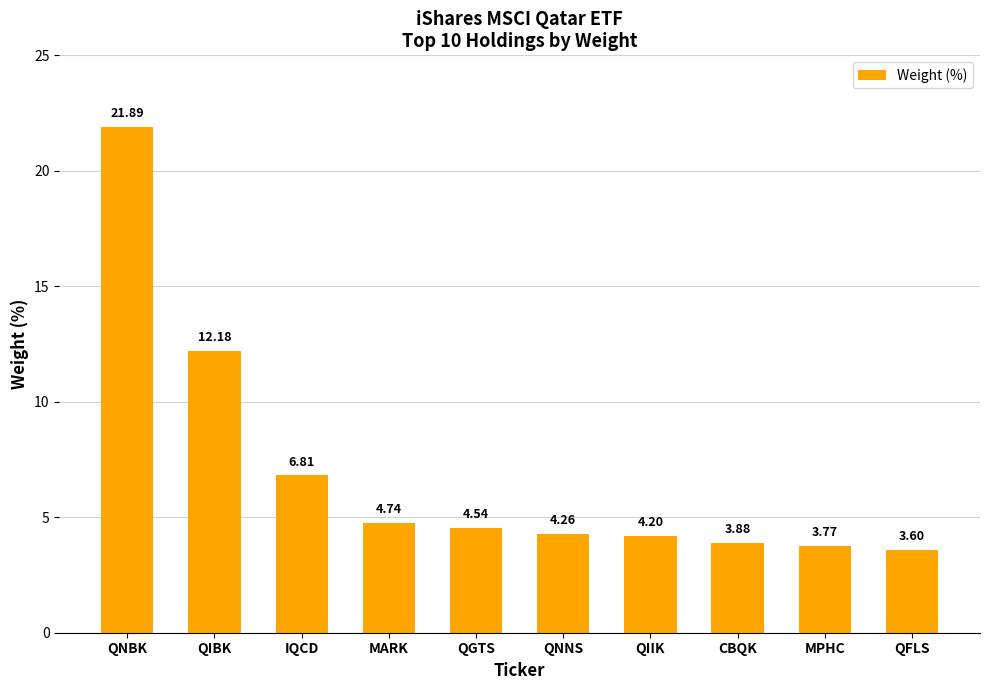

What is the change in value from QIIK to MPHC?

-0.4